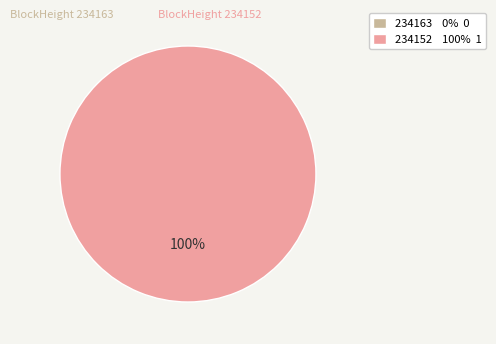

Count the number of slices in the pie.

2